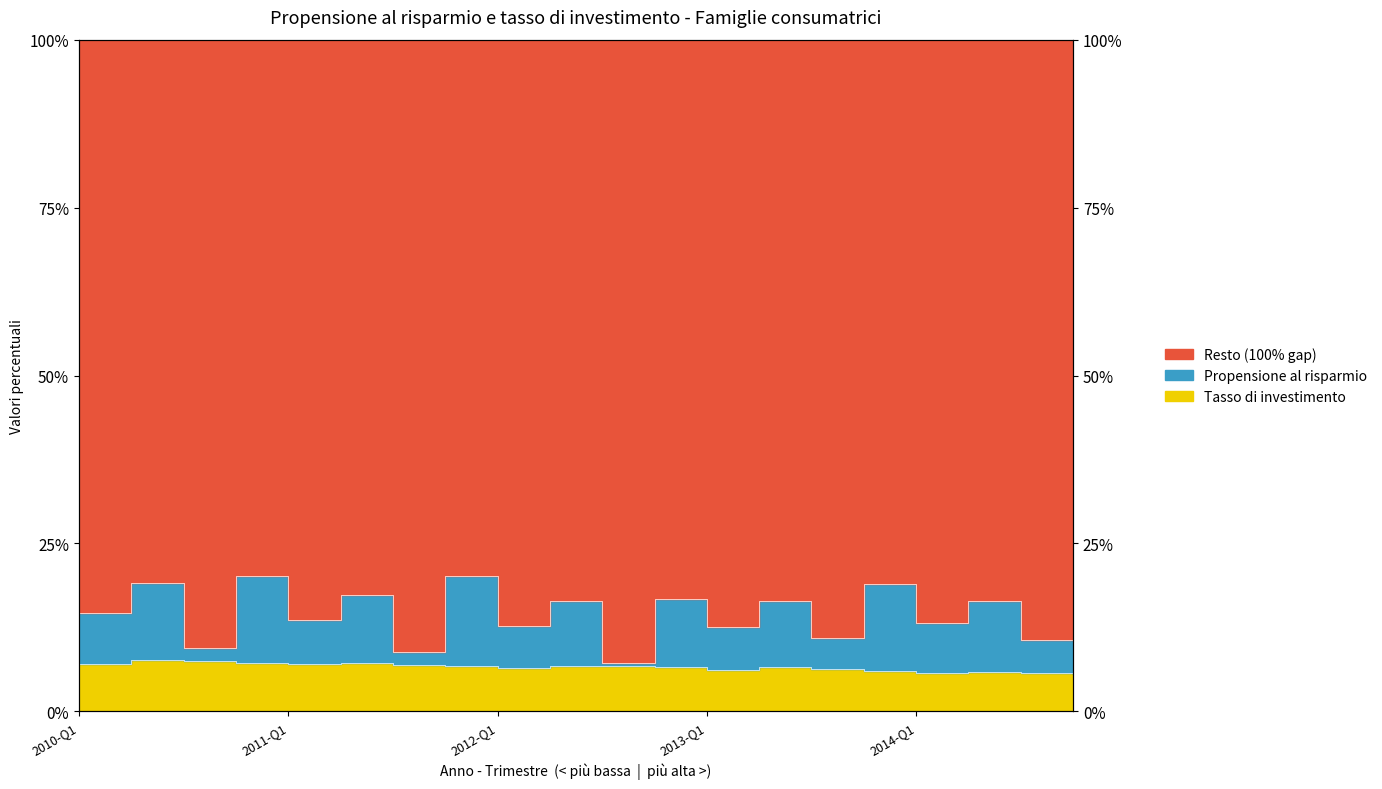

True or false: Tasso di investimento has more than 2 interior local peaks.

True